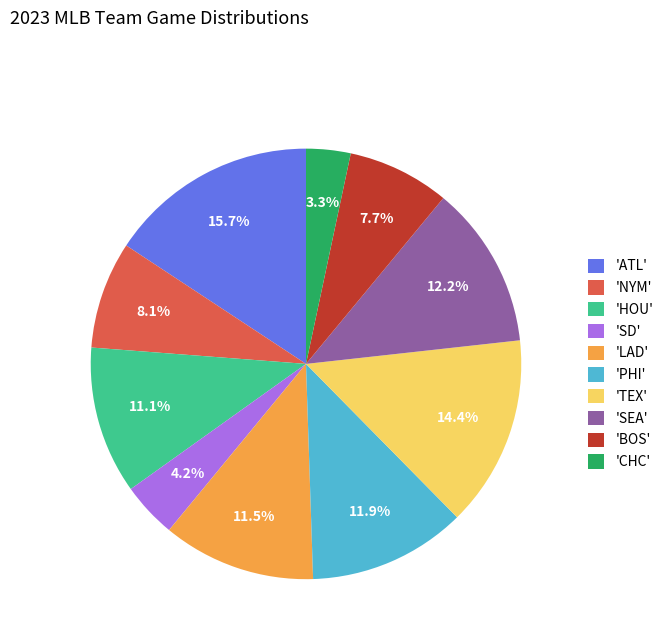

How many slices are in this pie chart?

10